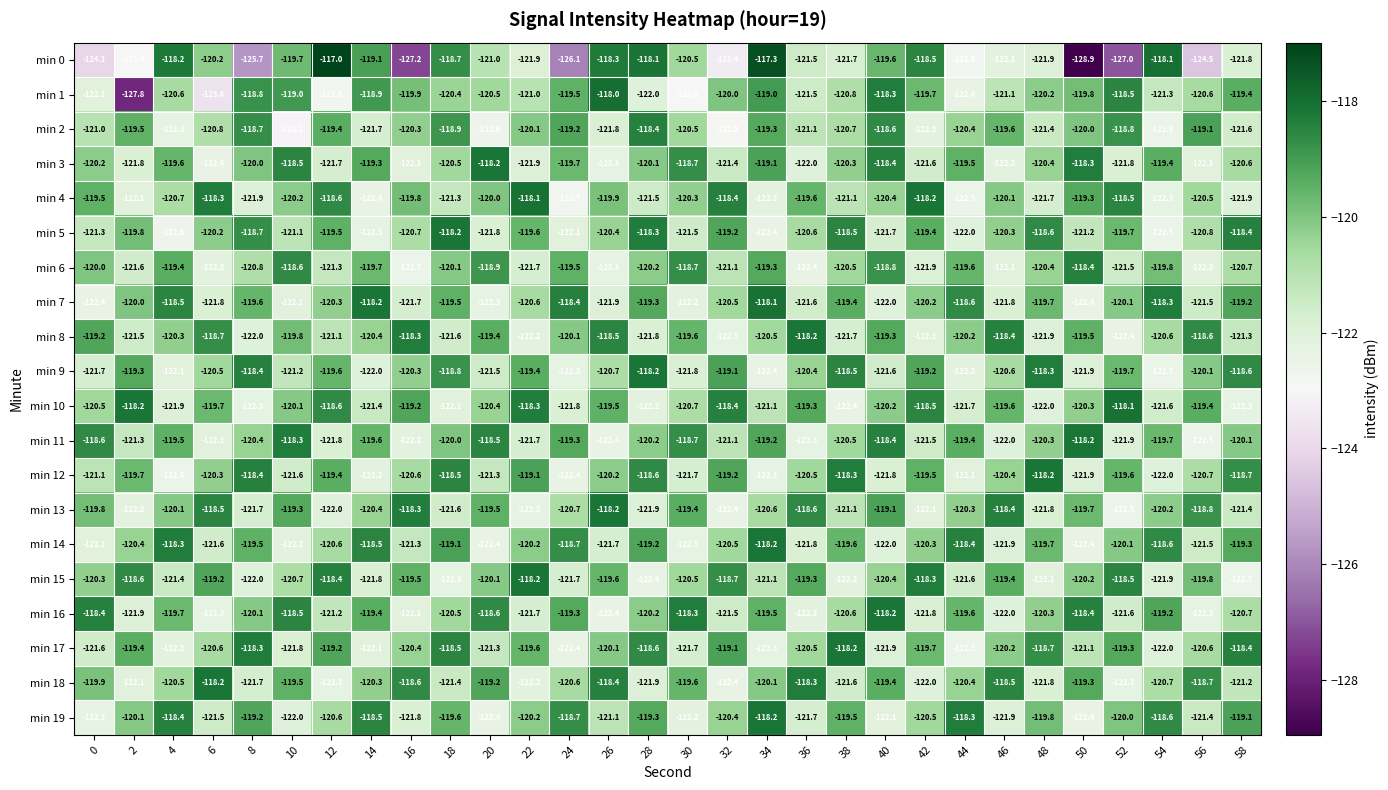

What is the minimum value shown in the chart?

-128.9